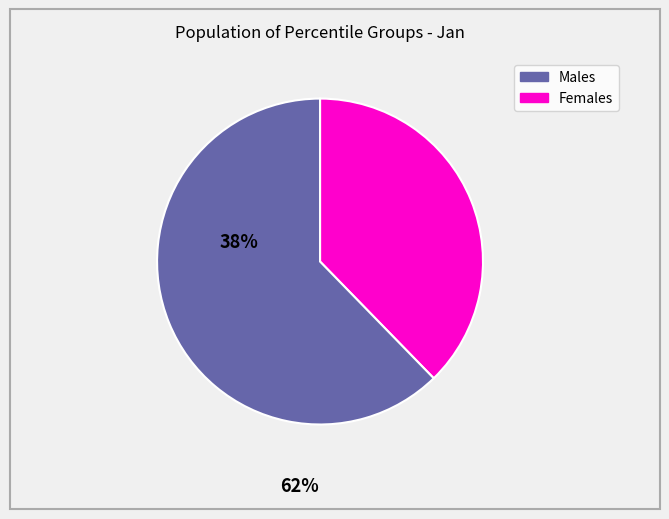

Is there a majority slice in this chart?

Yes